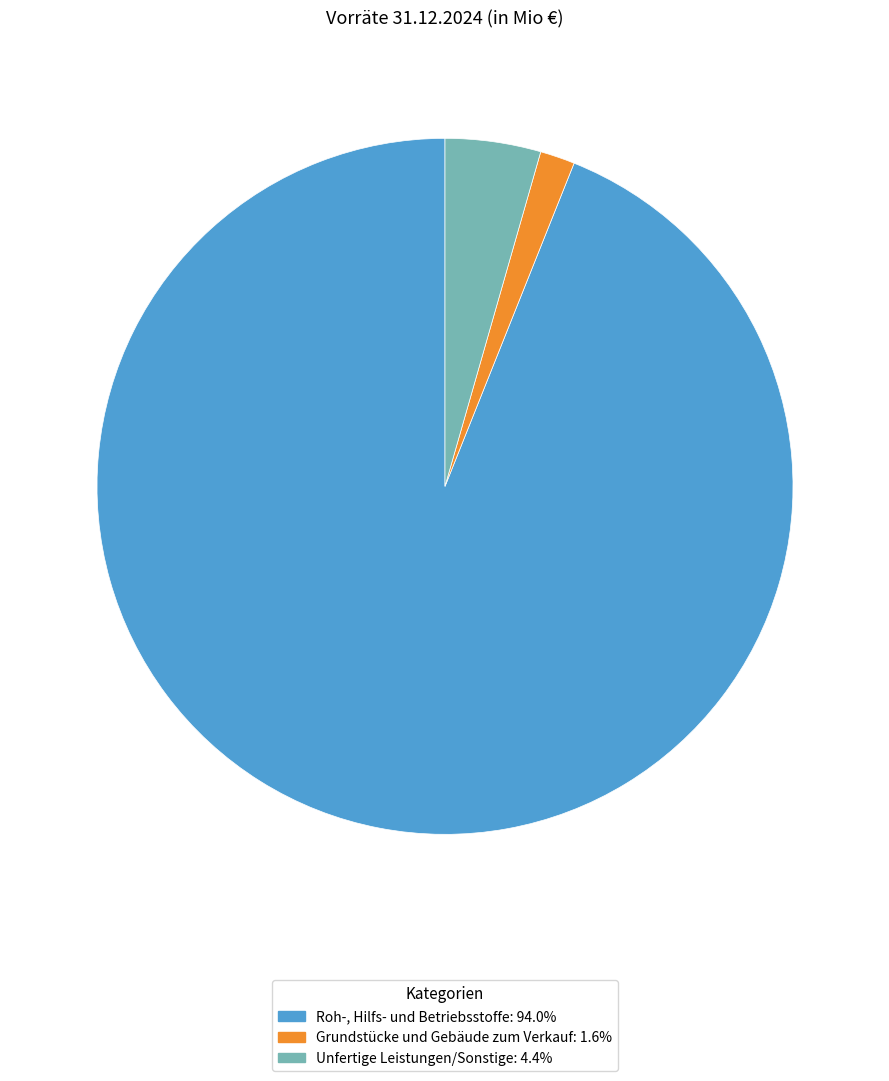

What is the smallest slice in the pie chart?

Grundstücke und Gebäude zum Verkauf